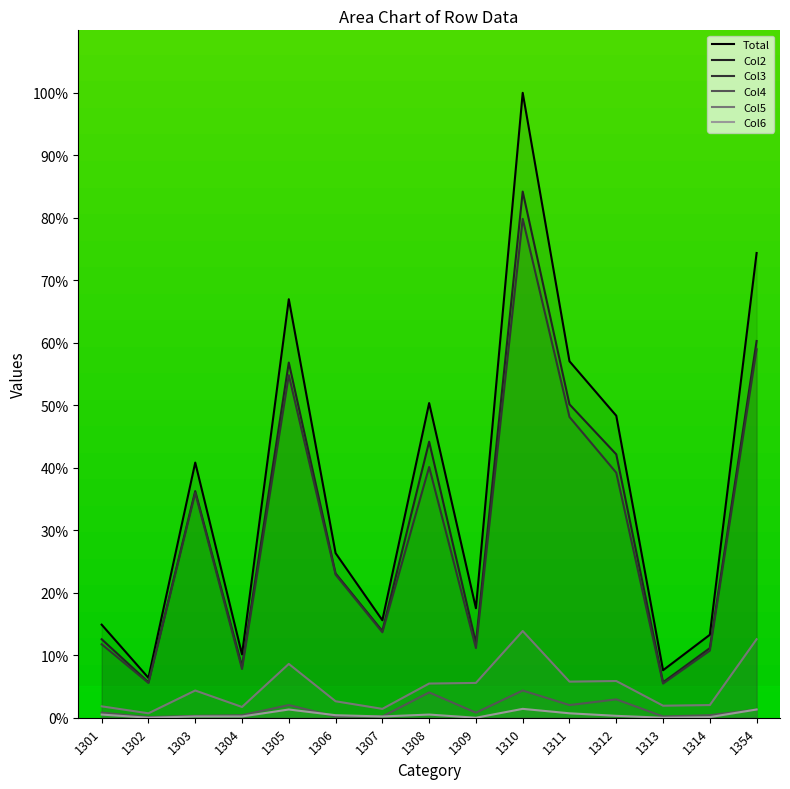

What value does the Col5 series have at 1301?

1.8